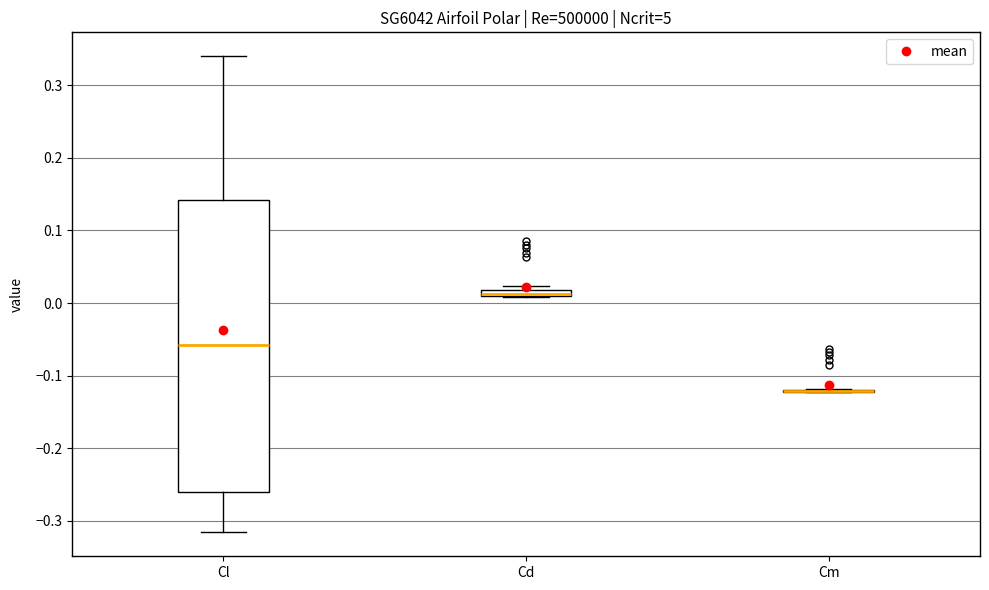

Where is the upper edge of the box for Cd on the y-axis? The values are not printed on the chart, so give them approximately, as read against the axis.

0.02